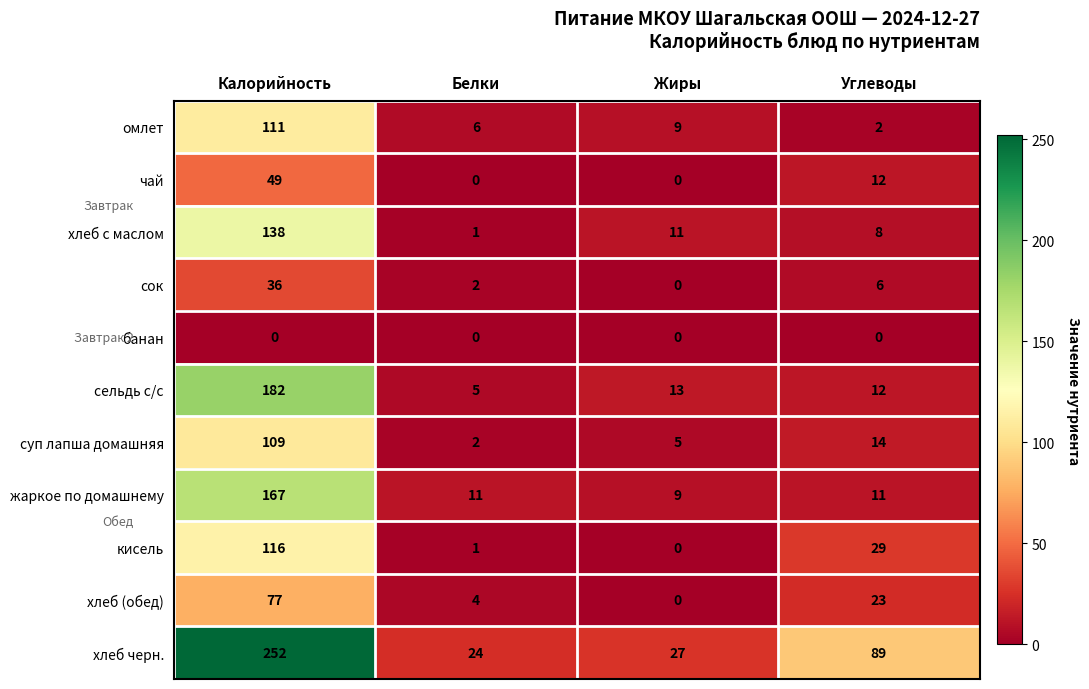

How many series are shown in this chart?

11